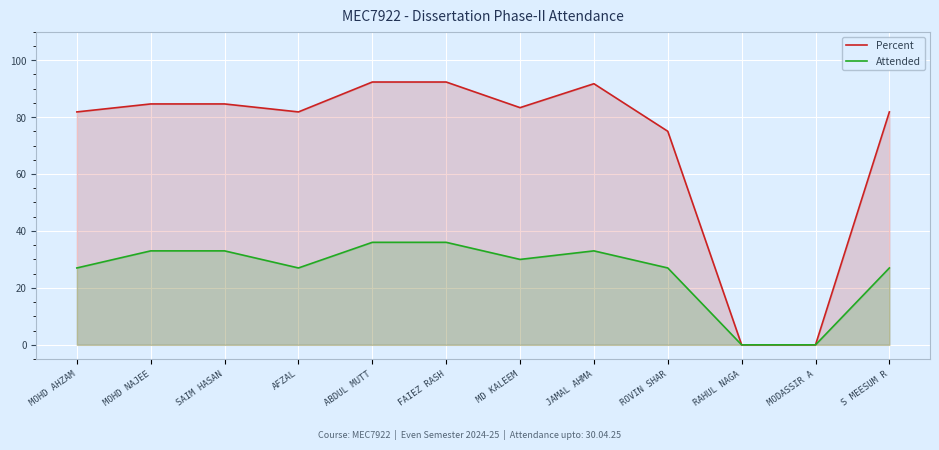

Is it true that Attended equals 30.0 at MD KALEEM?

True